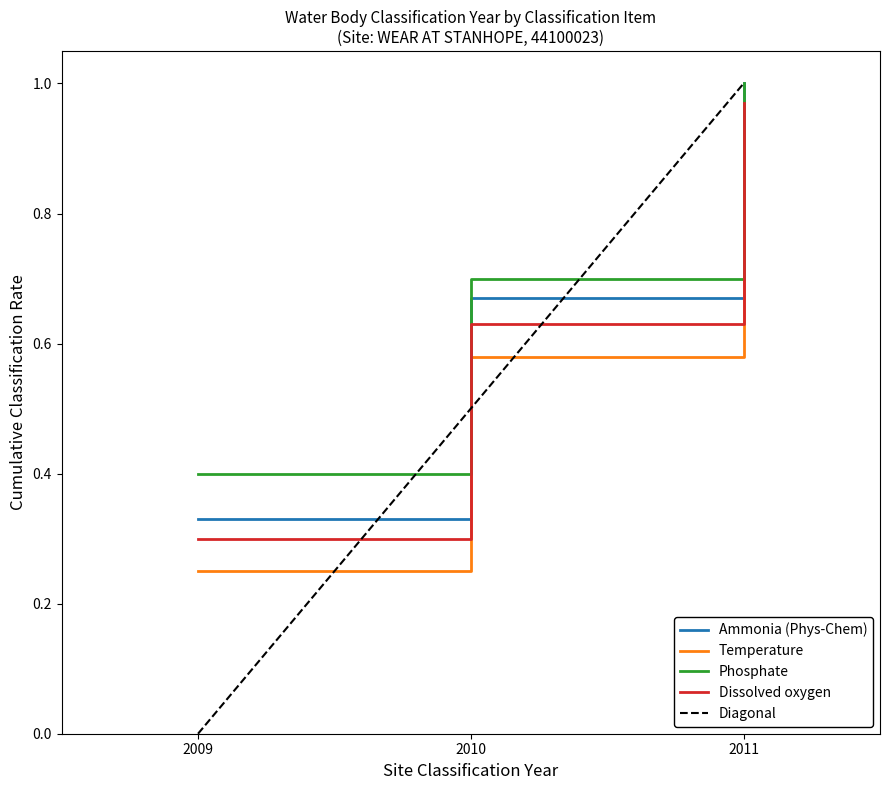

Rank the series by their maximum value, from highest to lowest.

Ammonia (Phys-Chem), Phosphate, Dissolved oxygen, Temperature